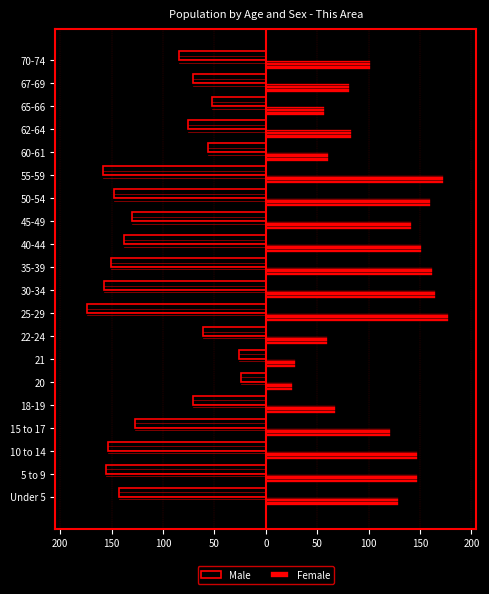

What is the difference between the second highest and minimum values in the Female series?

147